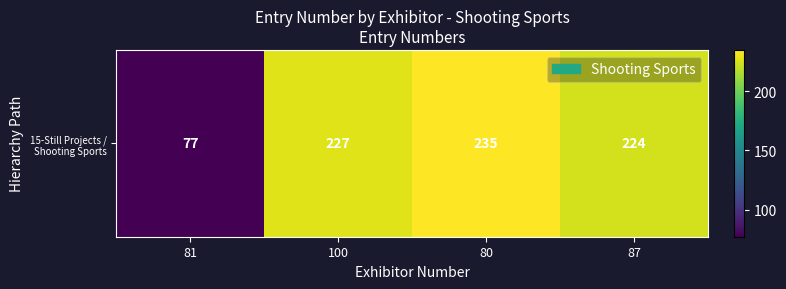

True or false: the data shows 224 at 87.

True